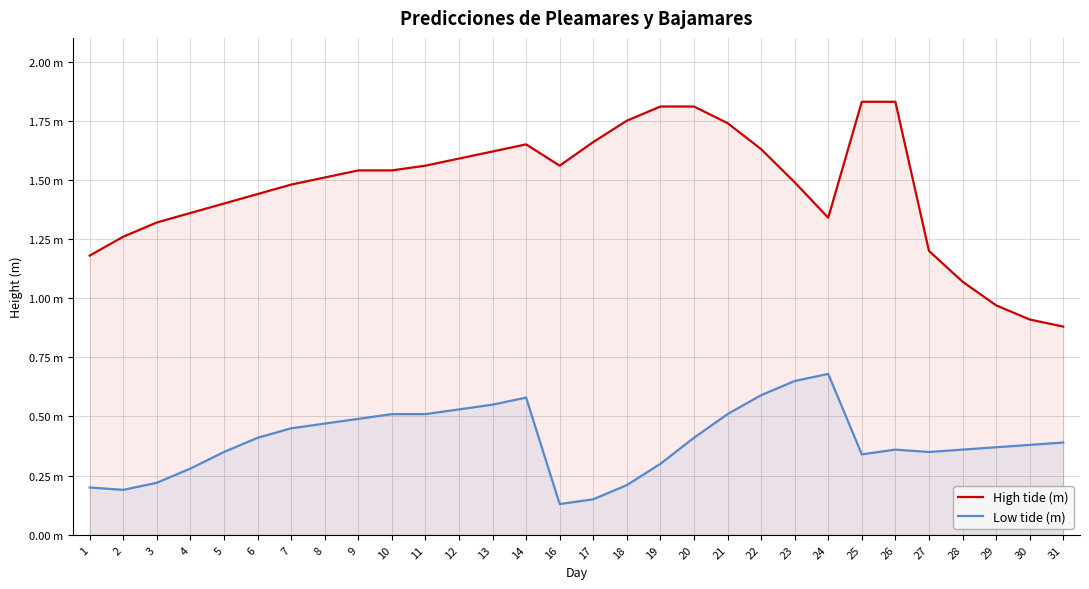

What is the difference between the second highest and minimum values in the High tide (m) series?

1.0